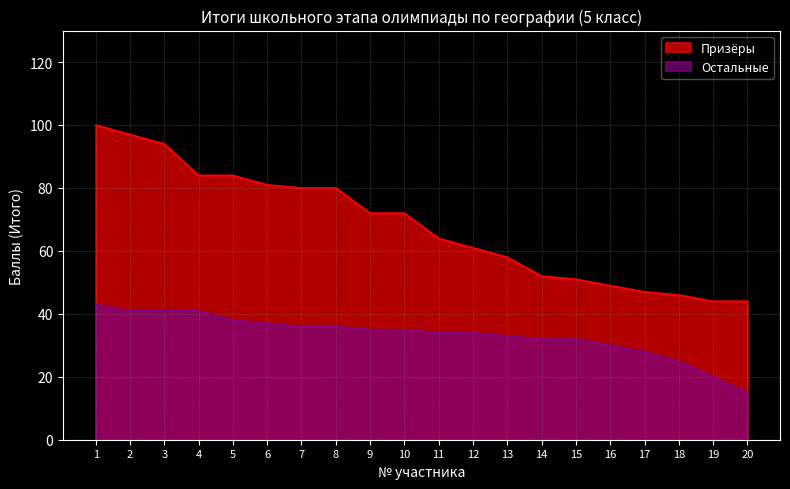

Which label corresponds to the smallest value in the chart?

20